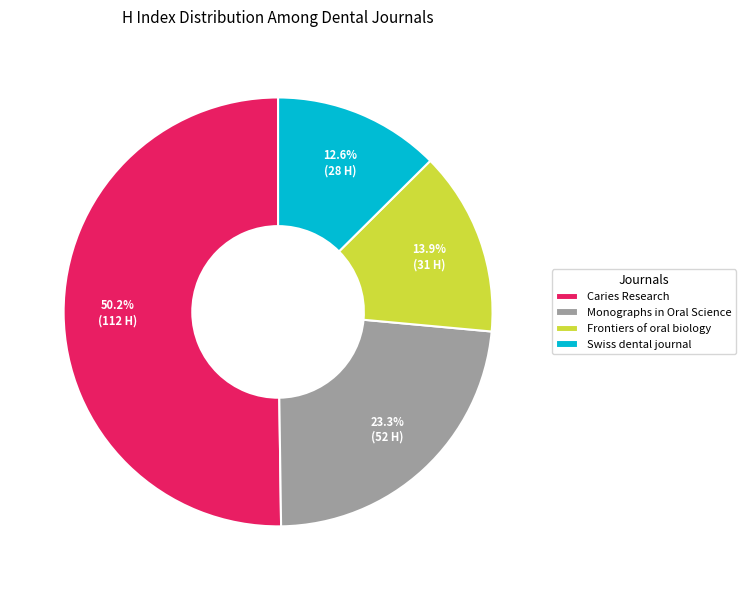

Which category has the smallest portion of the pie?

Swiss dental journal